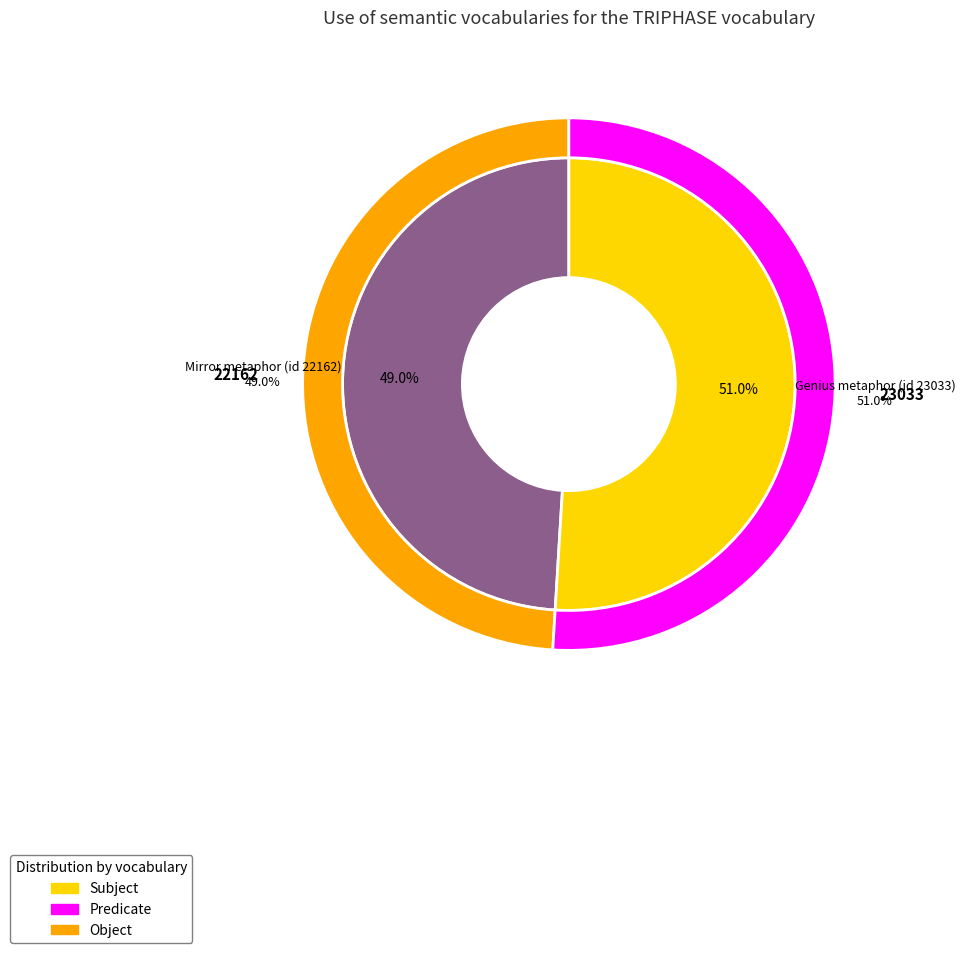

Do Genius metaphor (id 23033) and Mirror metaphor (id 22162) together represent more than half of the pie?

Yes